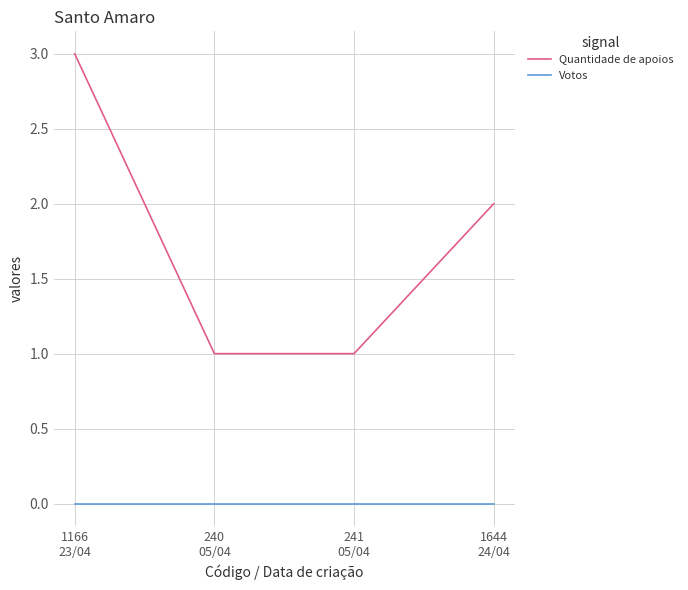

What is the sum of the Quantidade de apoios values at 241
05/04 and 1644
24/04?

3